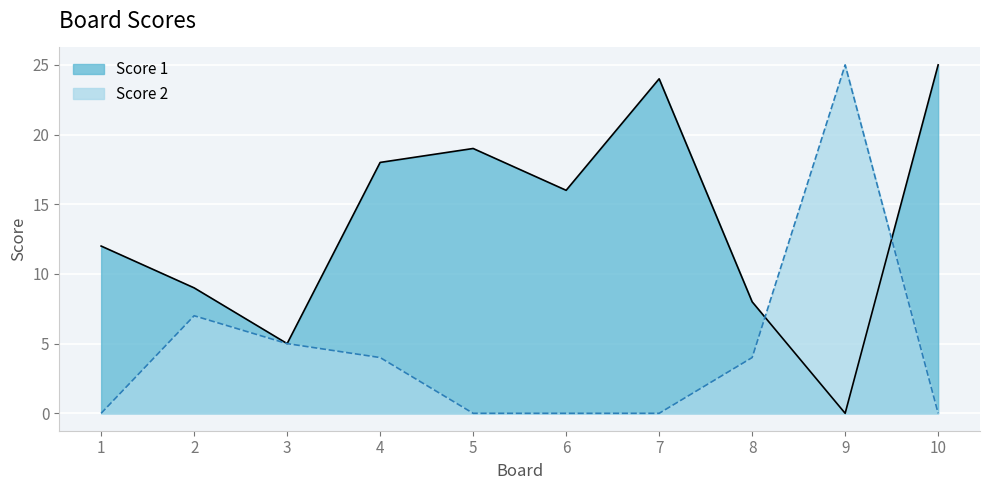

Does the chart display data point markers on the line(s)?

No